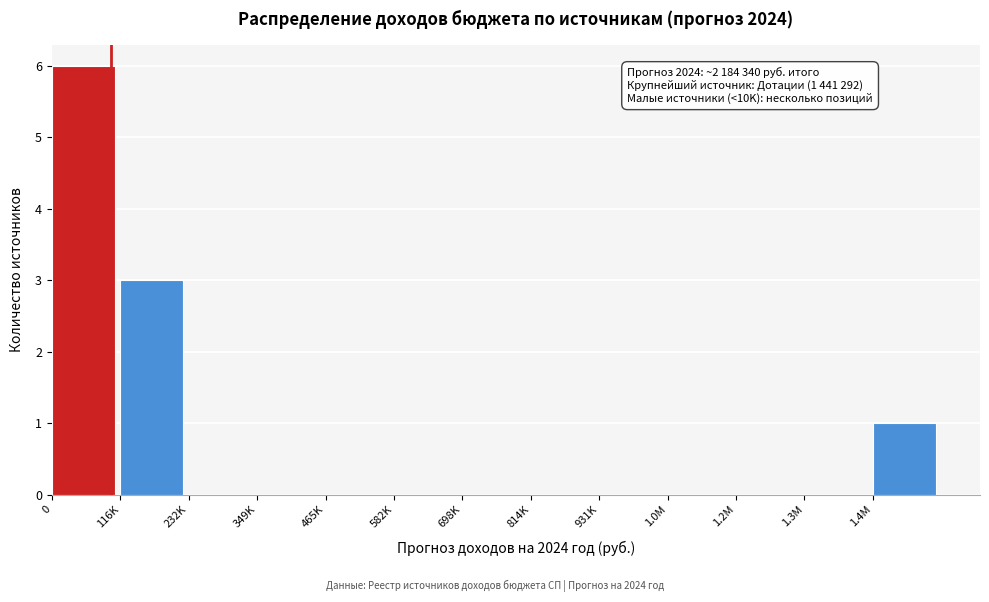

Reading right to left, list all the values displayed in this chart.

1.4M=1	1.3M=0	1.2M=0	1.0M=0	931K=0	814K=0	698K=0	582K=0	465K=0	349K=0	232K=0	116K=3	0=6